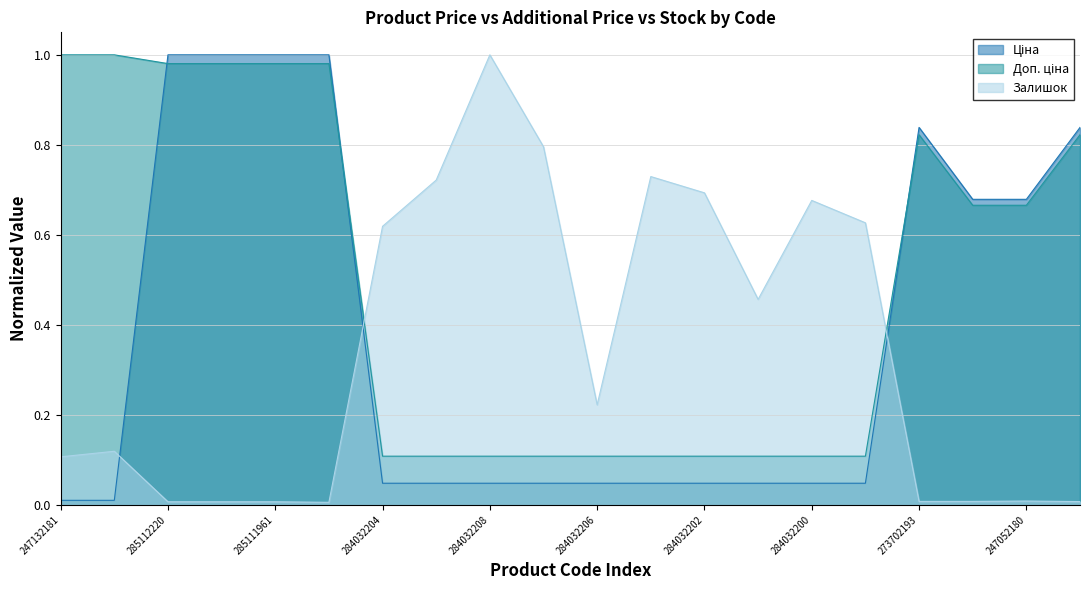

Which category has the lowest value in the Ціна series?

247132181